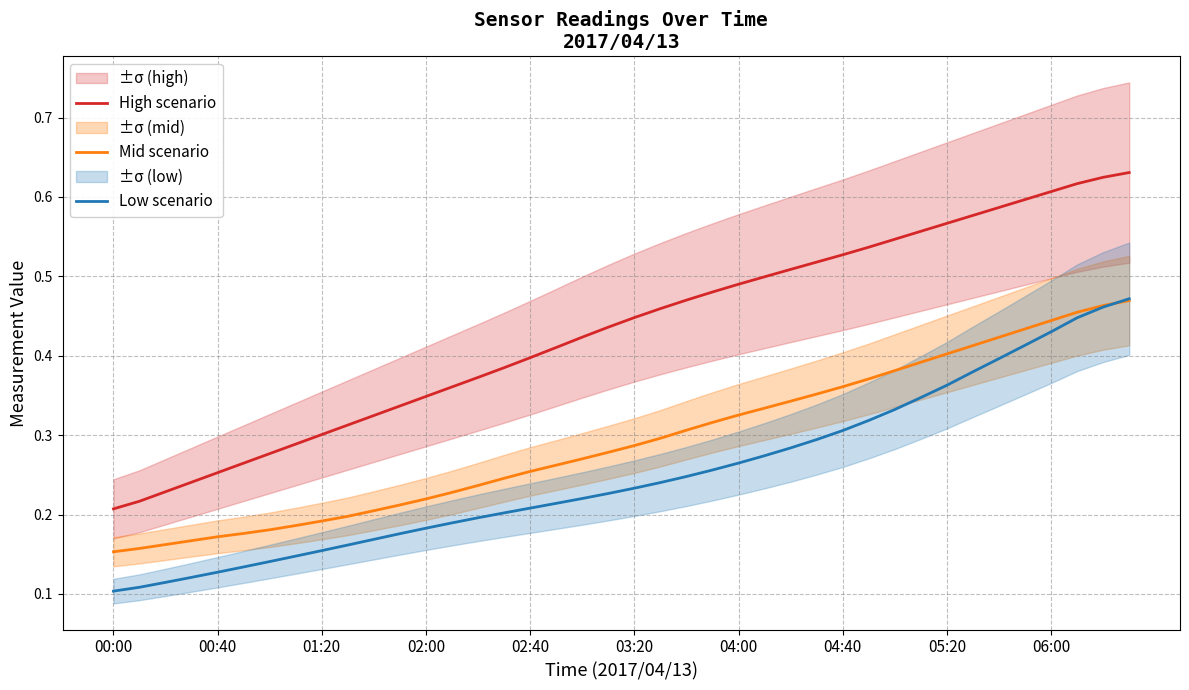

Reading left to right, extract all data points from this chart.

High scenario: 0.2	0.2	0.2	0.2	0.3	0.3	0.3	0.3	0.3	0.3	0.3	0.3	0.3	0.4	0.4	0.4	0.4	0.4	0.4	0.4	0.4	0.5	0.5	0.5	0.5	0.5	0.5	0.5	0.5	0.5	0.5	0.6	0.6	0.6	0.6	0.6	0.6	0.6	0.6	0.6
Mid scenario: 0.2	0.2	0.2	0.2	0.2	0.2	0.2	0.2	0.2	0.2	0.2	0.2	0.2	0.2	0.2	0.2	0.3	0.3	0.3	0.3	0.3	0.3	0.3	0.3	0.3	0.3	0.3	0.4	0.4	0.4	0.4	0.4	0.4	0.4	0.4	0.4	0.4	0.5	0.5	0.5
Low scenario: 0.1	0.1	0.1	0.1	0.1	0.1	0.1	0.1	0.2	0.2	0.2	0.2	0.2	0.2	0.2	0.2	0.2	0.2	0.2	0.2	0.2	0.2	0.2	0.3	0.3	0.3	0.3	0.3	0.3	0.3	0.3	0.3	0.4	0.4	0.4	0.4	0.4	0.4	0.5	0.5